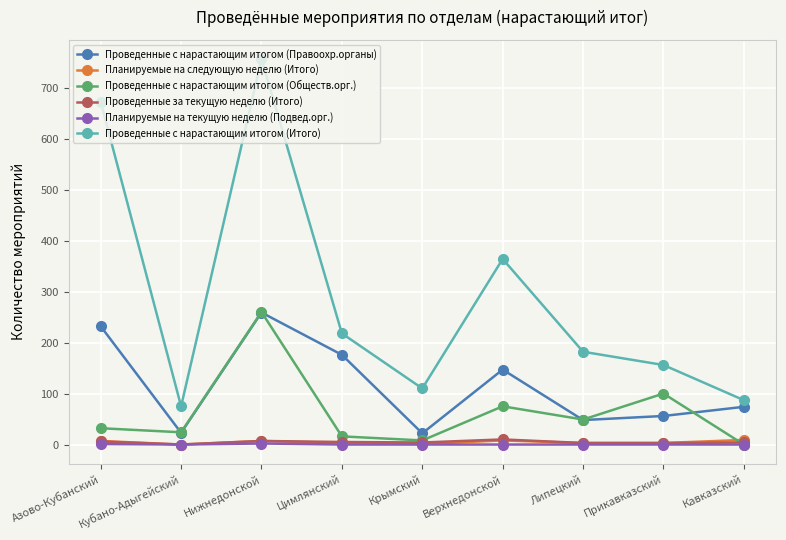

What is the maximum value for Планируемые на текущую неделю (Подвед.орг.)?

2